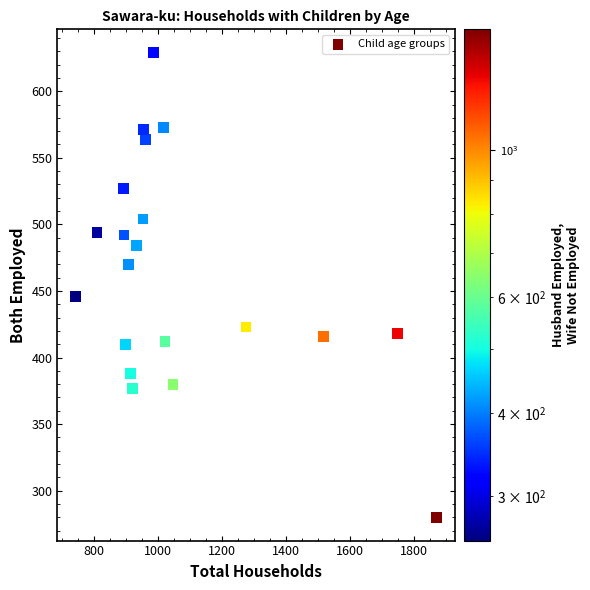

What Y value in the scatter plot is closest to 454?

446